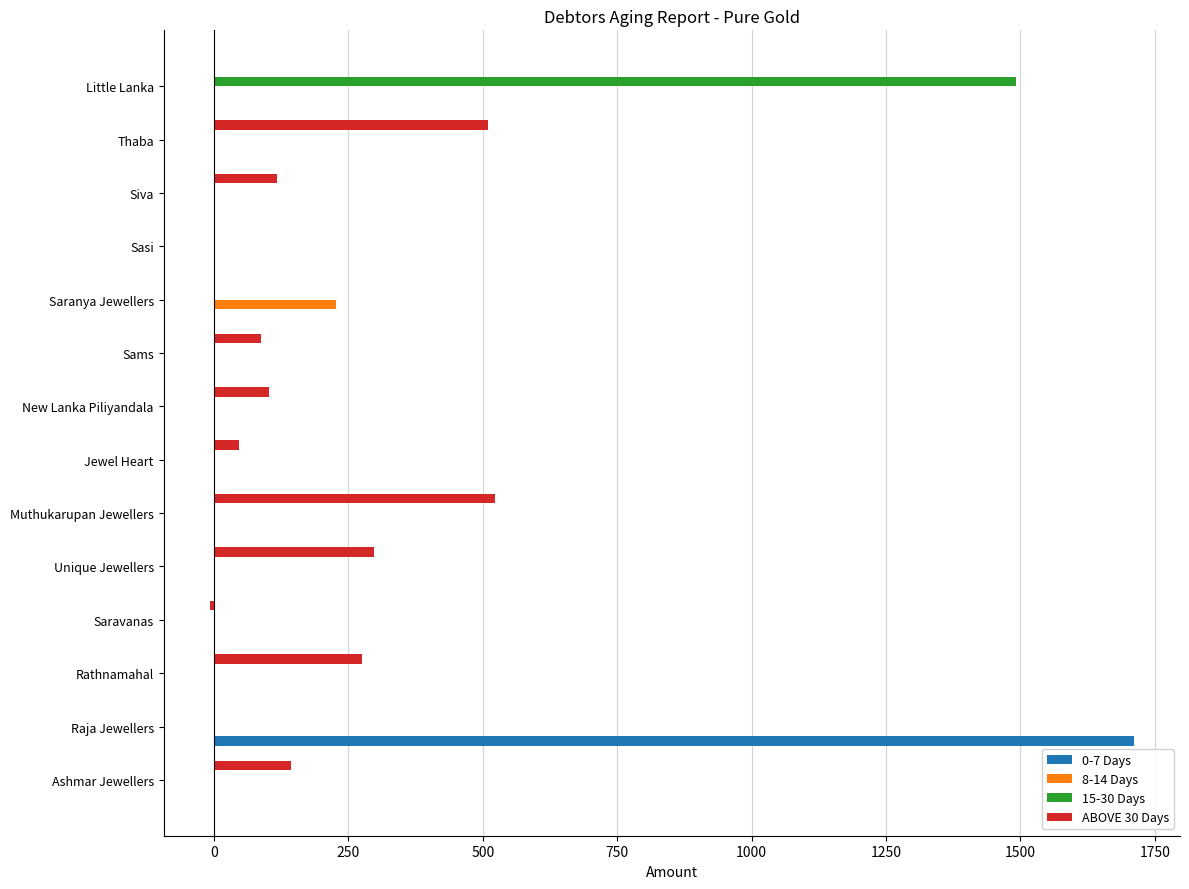

At which label does 0-7 Days reach its peak?

Raja Jewellers